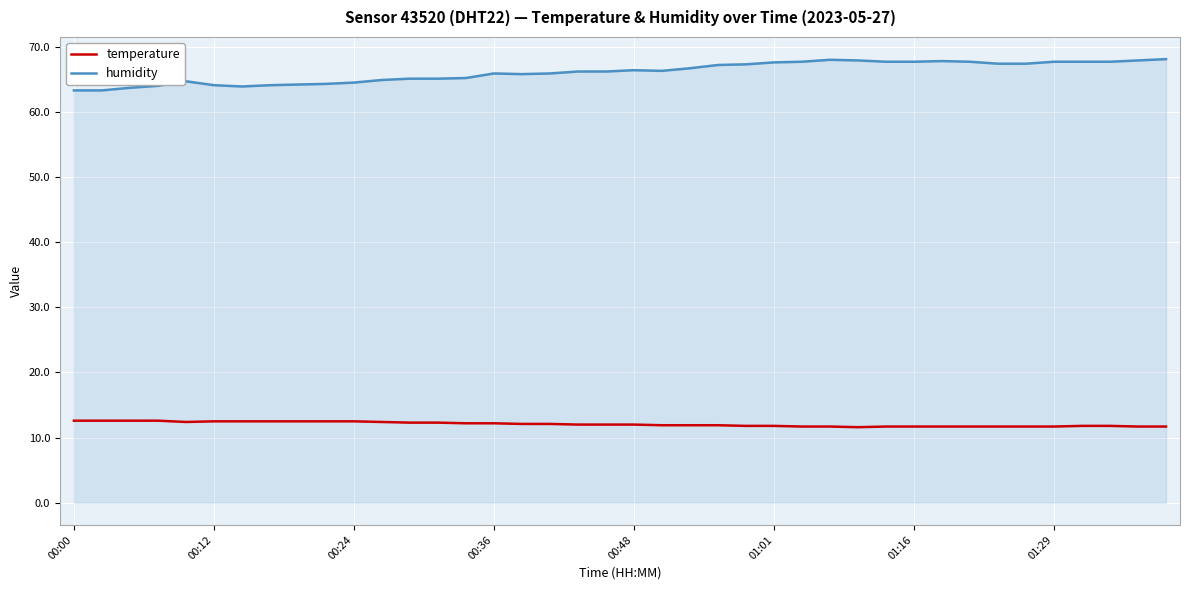

List the series in order of their peak value, lowest first.

temperature, humidity